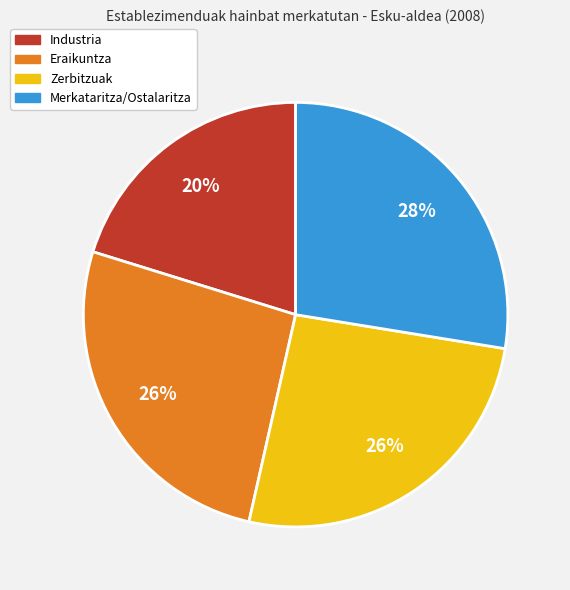

To the nearest percent, what is the difference between the Zerbitzuak and Merkataritza/Ostalaritza slice percentages?

2%